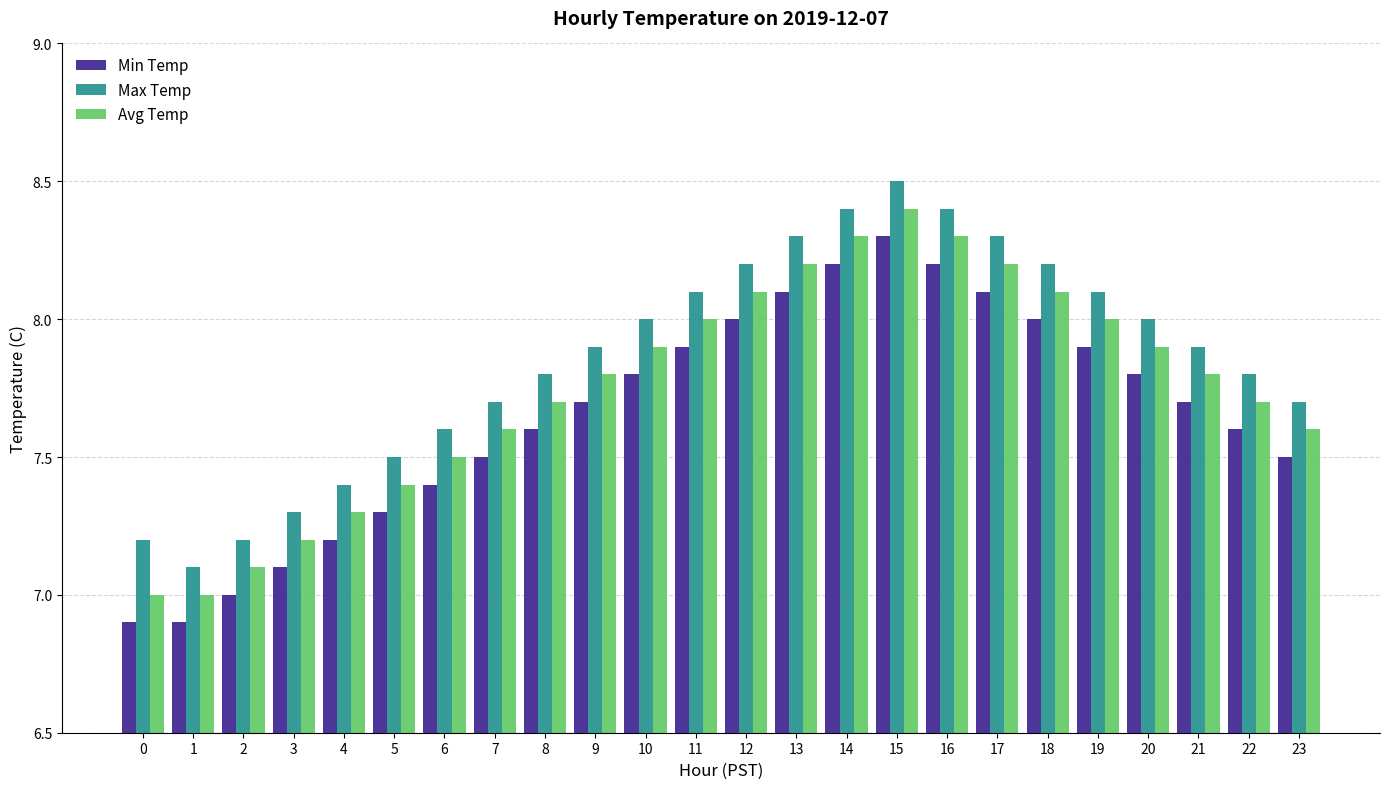

Is the value of Min Temp at 17 greater than the value of Max Temp at 14?

No